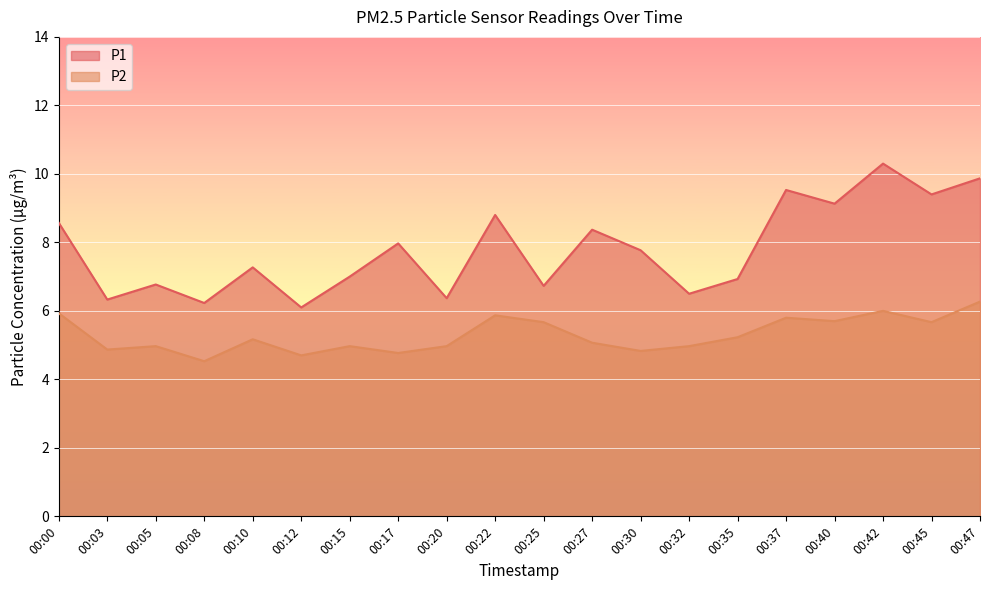

List the labels in order of P2 value, smallest first.

00:08, 00:12, 00:17, 00:30, 00:03, 00:05, 00:15, 00:20, 00:32, 00:27, 00:10, 00:35, 00:25, 00:45, 00:40, 00:37, 00:22, 00:00, 00:42, 00:47